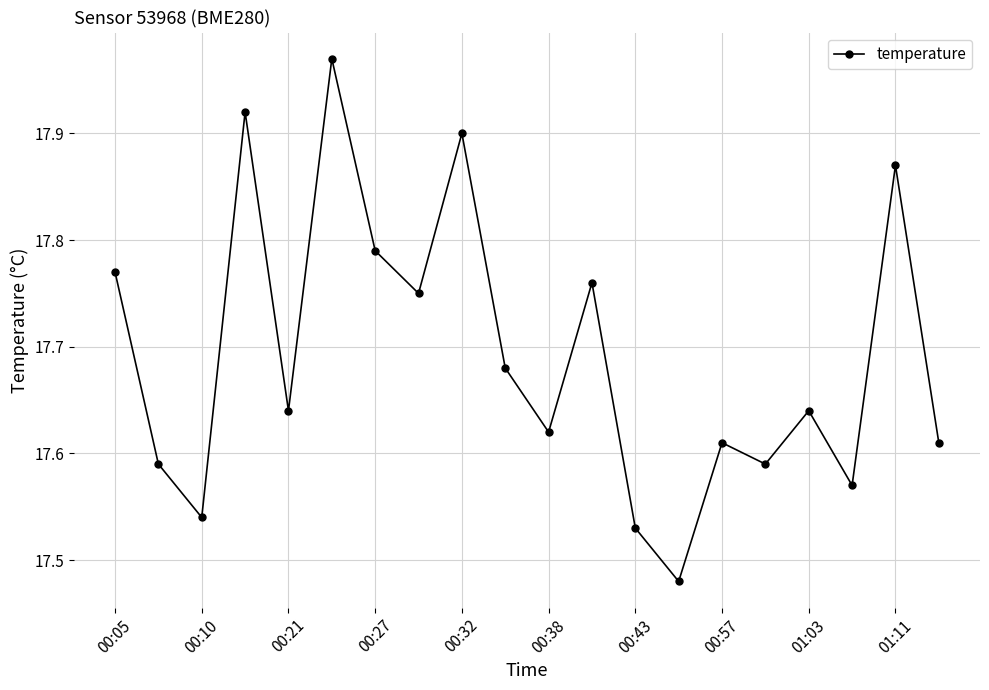

How many interior local valleys (lower than both neighbors) does the data have?

7